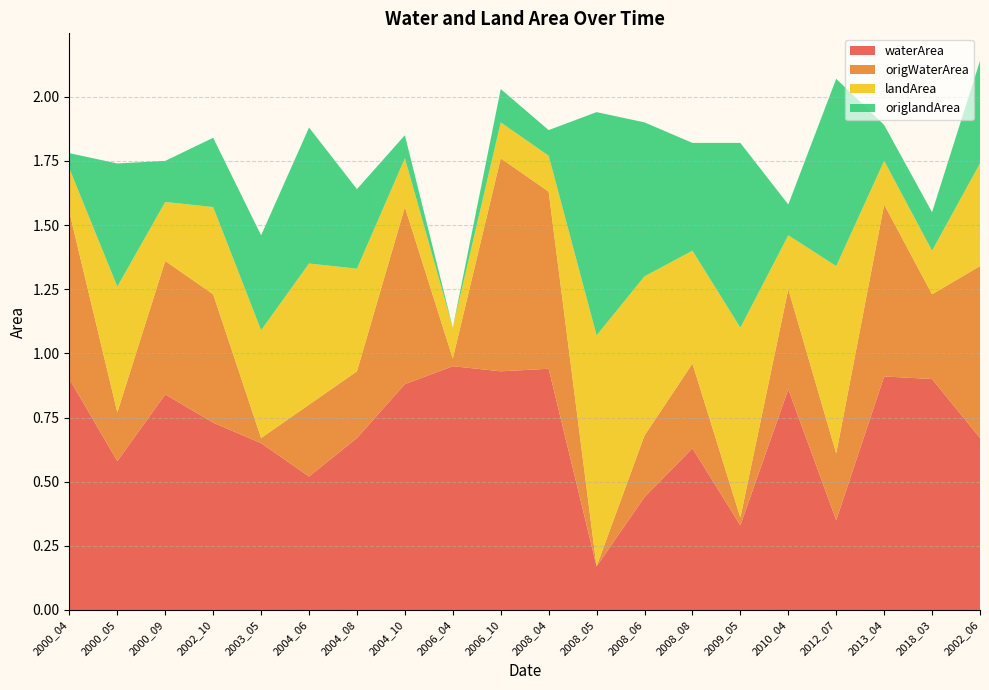

Reading left to right, what are all the values shown in this chart?

waterArea: 2000_04=0.9	2000_05=0.6	2000_09=0.8	2002_10=0.7	2003_05=0.7	2004_06=0.5	2004_08=0.7	2004_10=0.9	2006_04=0.9	2006_10=0.9	2008_04=0.9	2008_05=0.2	2008_06=0.4	2008_08=0.6	2009_05=0.3	2010_04=0.9	2012_07=0.3	2013_04=0.9	2018_03=0.9	2002_06=0.7
origWaterArea: 2000_04=0.7	2000_05=0.2	2000_09=0.5	2002_10=0.5	2003_05=0.0	2004_06=0.3	2004_08=0.3	2004_10=0.7	2006_04=0.0	2006_10=0.8	2008_04=0.7	2008_05=0.0	2008_06=0.2	2008_08=0.3	2009_05=0.0	2010_04=0.4	2012_07=0.3	2013_04=0.7	2018_03=0.3	2002_06=0.7
landArea: 2000_04=0.2	2000_05=0.5	2000_09=0.2	2002_10=0.3	2003_05=0.4	2004_06=0.6	2004_08=0.4	2004_10=0.2	2006_04=0.1	2006_10=0.1	2008_04=0.1	2008_05=0.9	2008_06=0.6	2008_08=0.4	2009_05=0.7	2010_04=0.2	2012_07=0.7	2013_04=0.2	2018_03=0.2	2002_06=0.4
origlandArea: 2000_04=0.1	2000_05=0.5	2000_09=0.2	2002_10=0.3	2003_05=0.4	2004_06=0.5	2004_08=0.3	2004_10=0.1	2006_04=0.0	2006_10=0.1	2008_04=0.1	2008_05=0.9	2008_06=0.6	2008_08=0.4	2009_05=0.7	2010_04=0.1	2012_07=0.7	2013_04=0.1	2018_03=0.1	2002_06=0.4